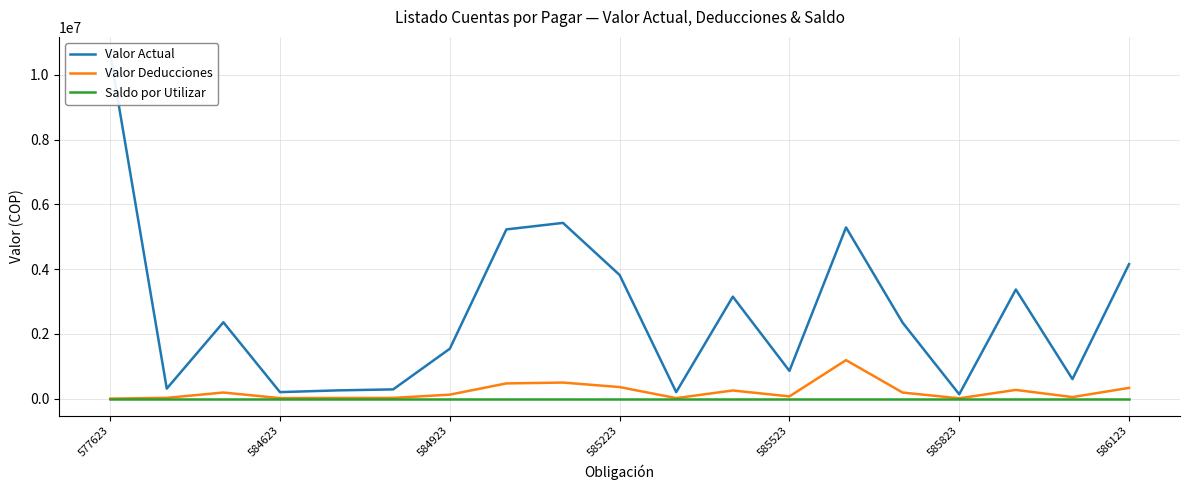

What are all the series names shown in the legend?

Valor Actual, Valor Deducciones, Saldo por Utilizar